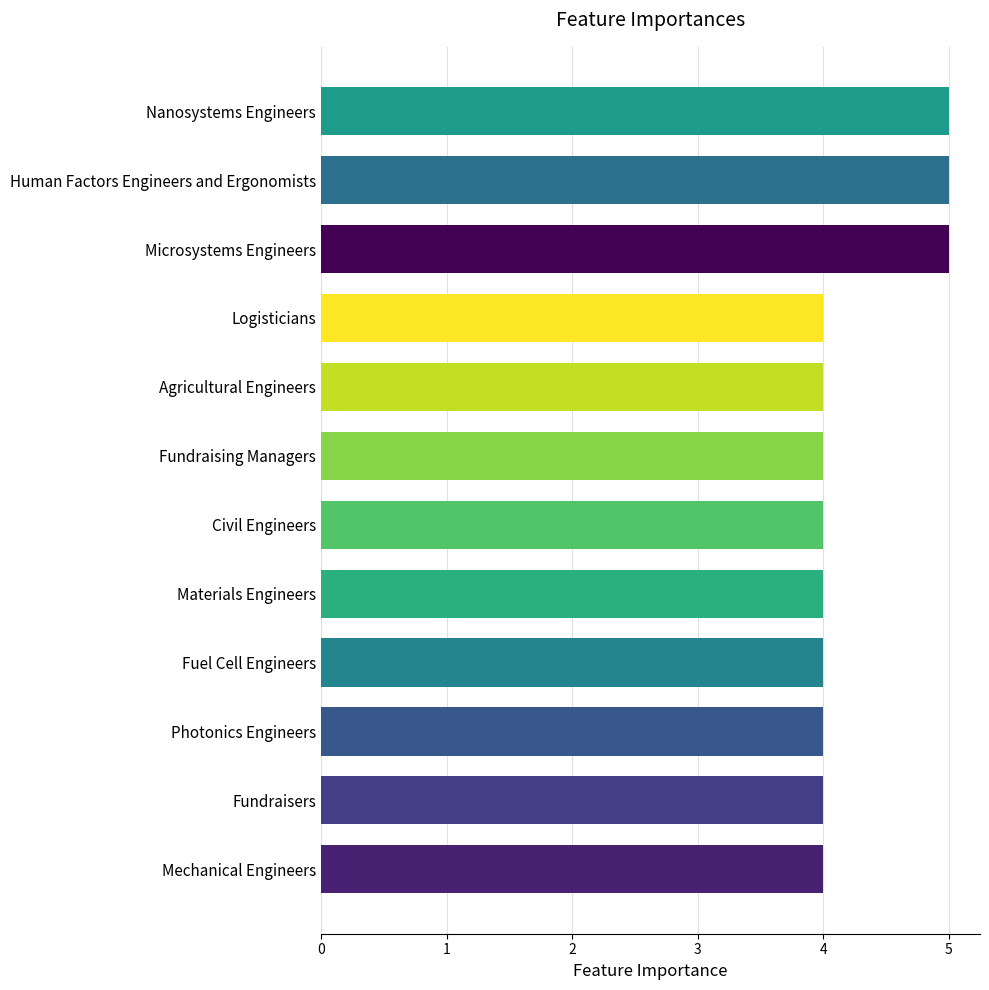

What is the approximate value at Fundraising Managers?

4